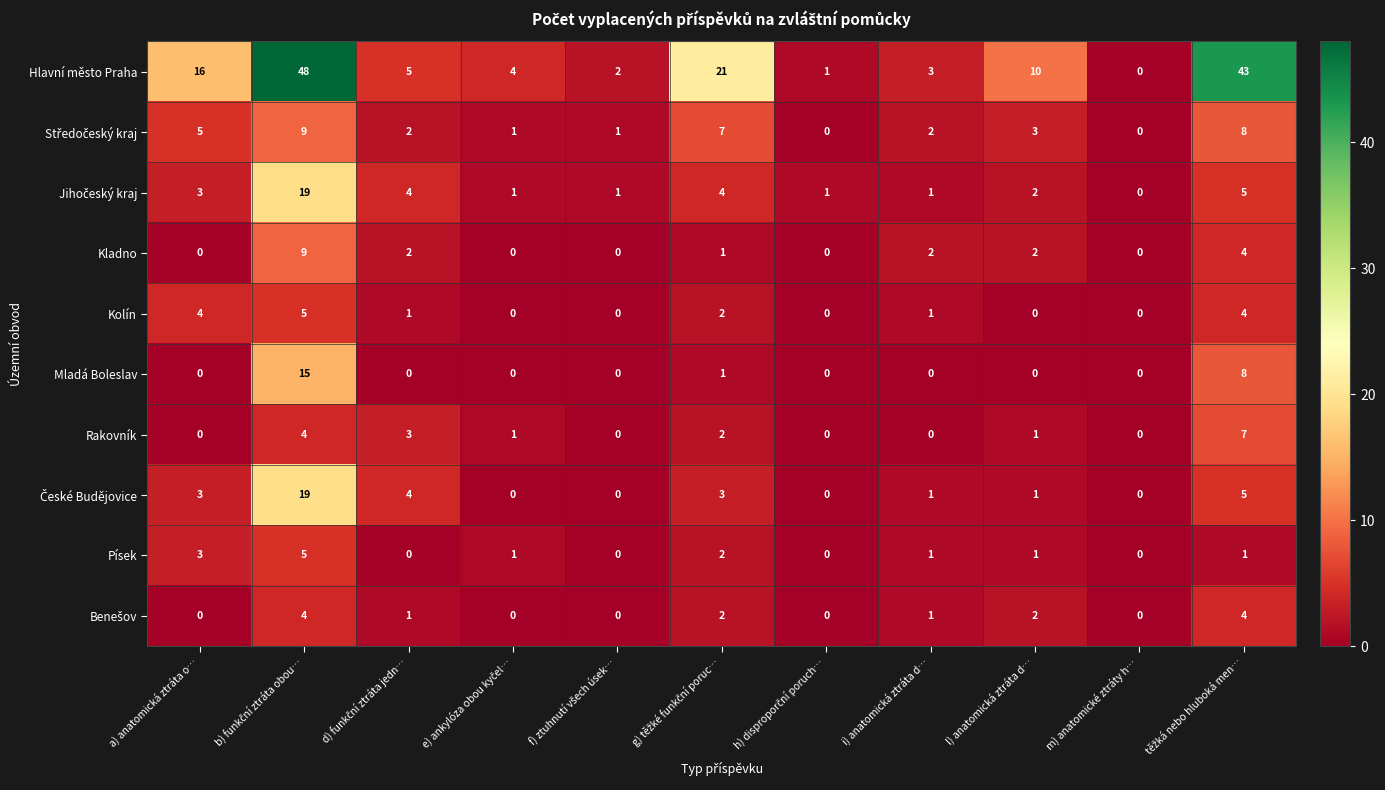

How many data points does each series have?

11